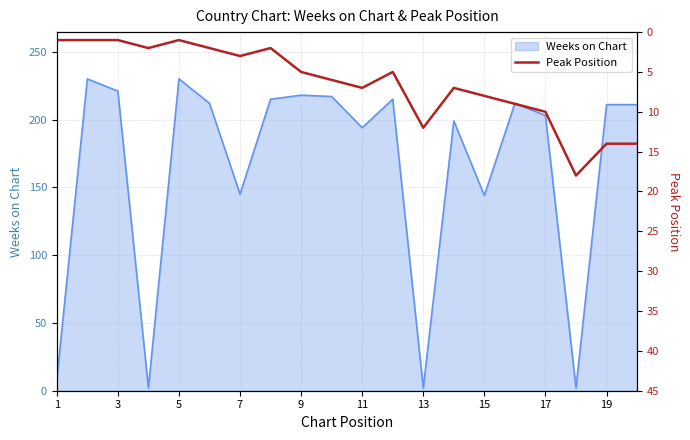

What is the minimum value shown in the chart?

1